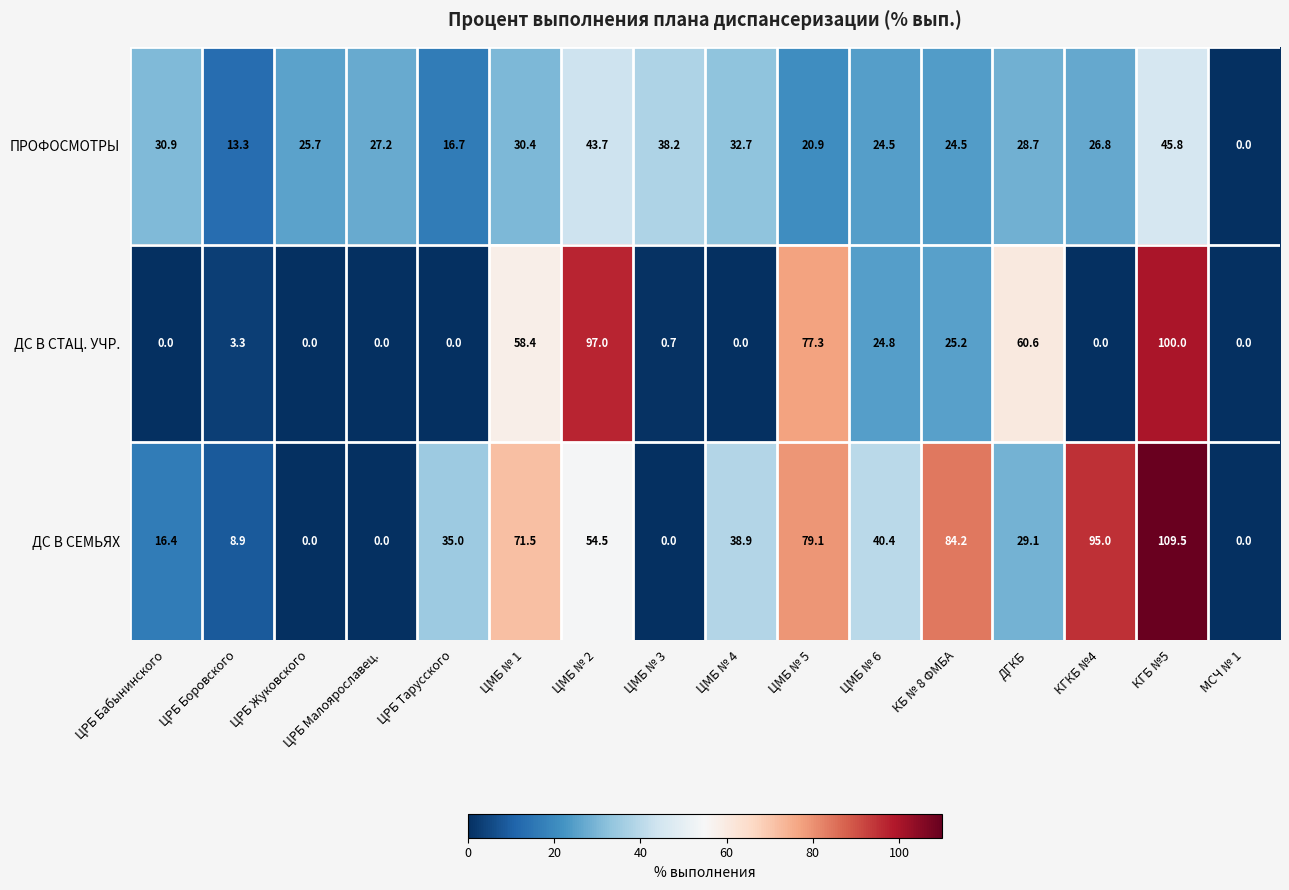

At which label is ДС В СТАЦ. УЧР. closest to 50?

ЦМБ № 1